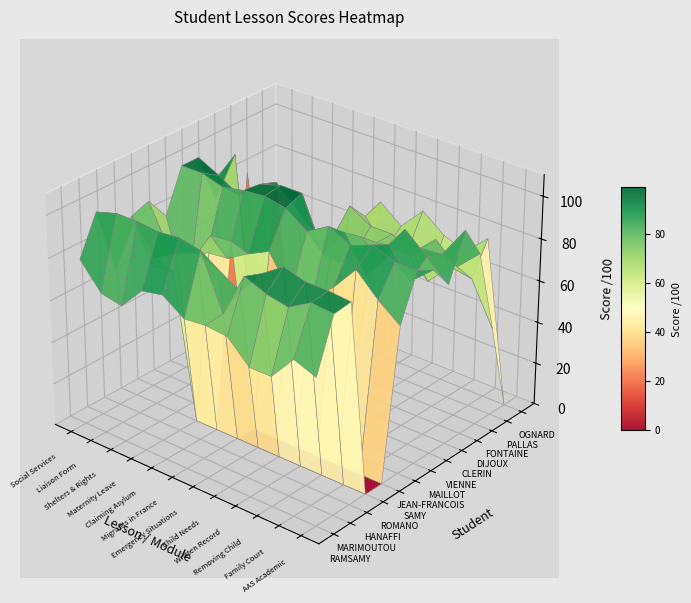

How many data points in FONTAINE are less than 76?

6